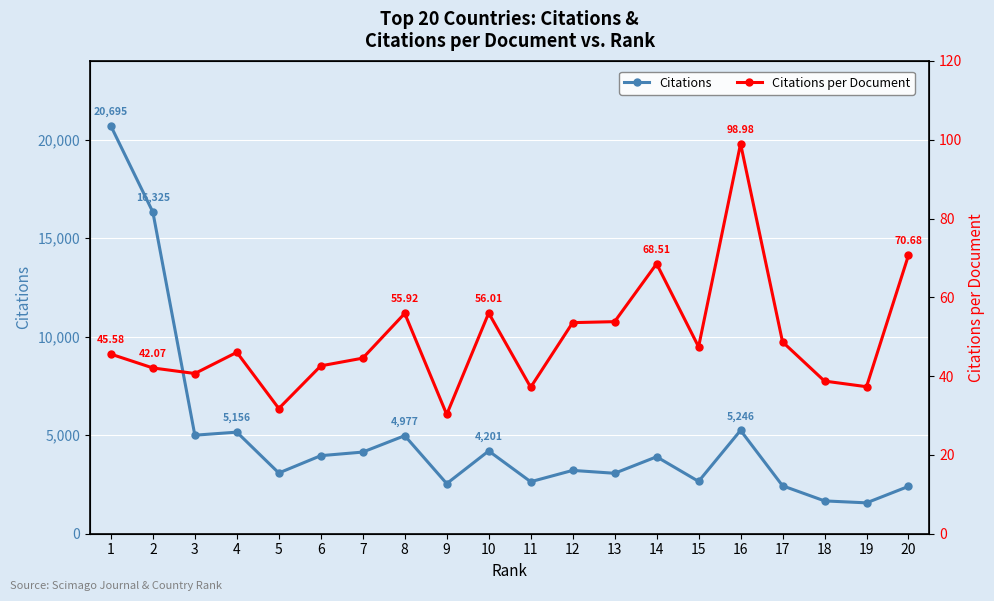

At which category does Citations per Document reach its first local peak?

4